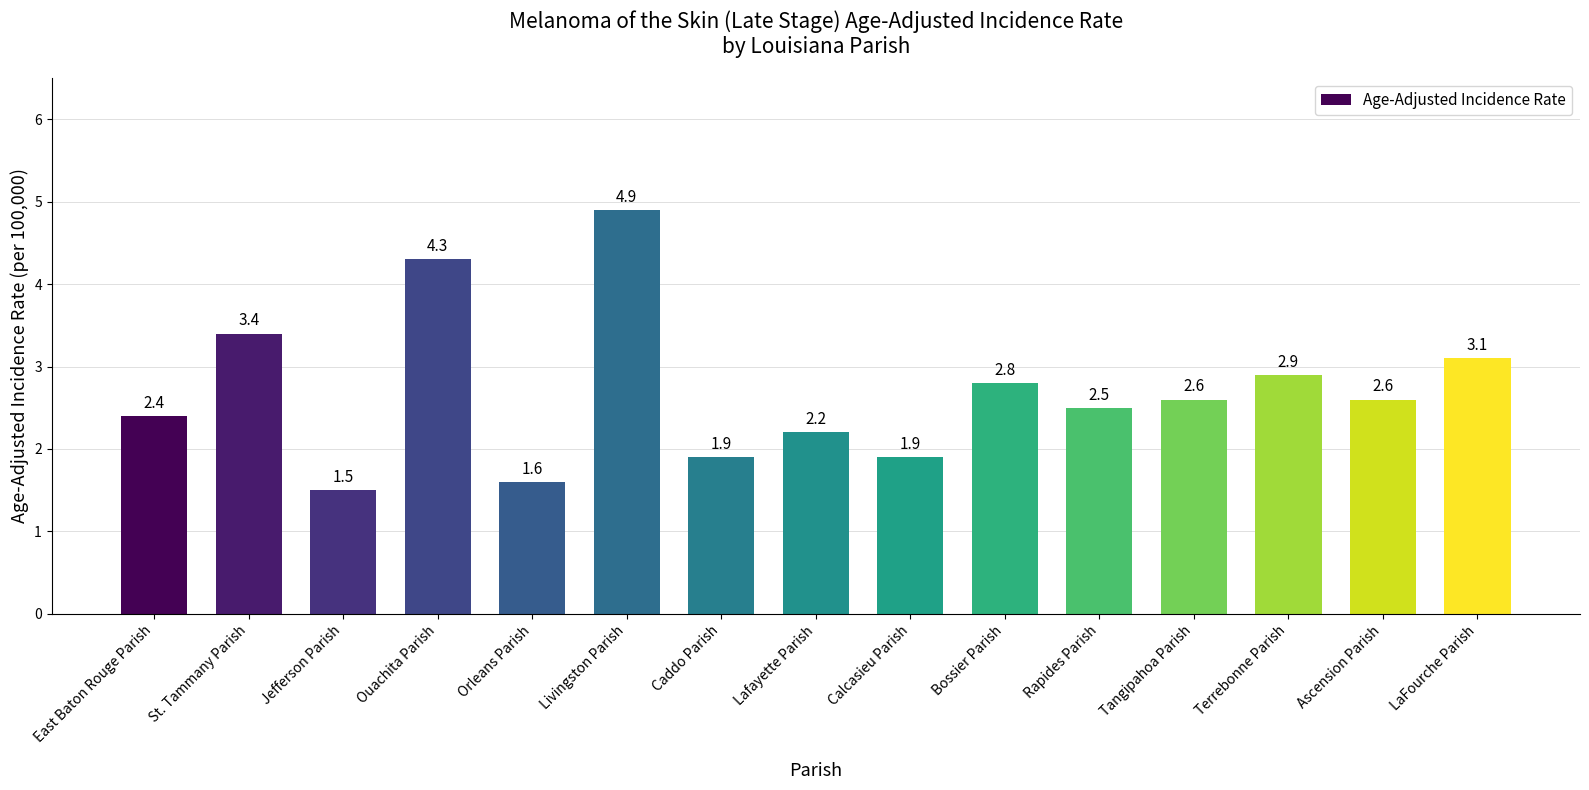

How many categories are shown in the chart?

15